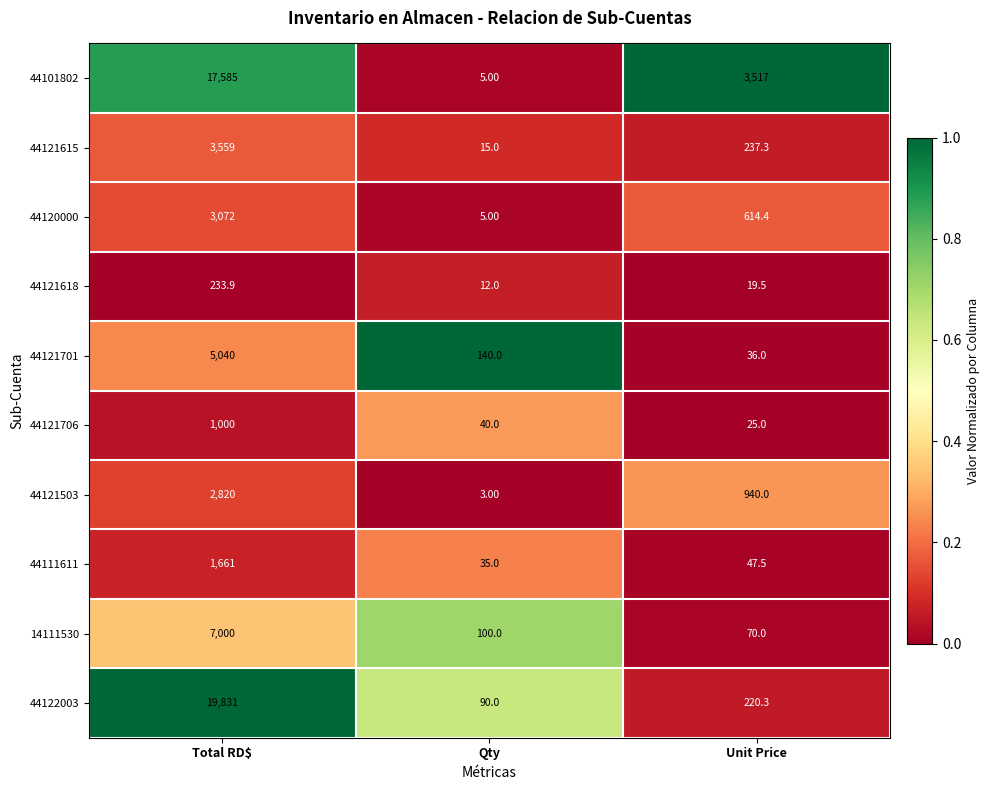

Rank the series at Total RD$ from lowest to highest value.

44121618, 44121706, 44111611, 44121503, 44120000, 44121615, 44121701, 14111530, 44101802, 44122003